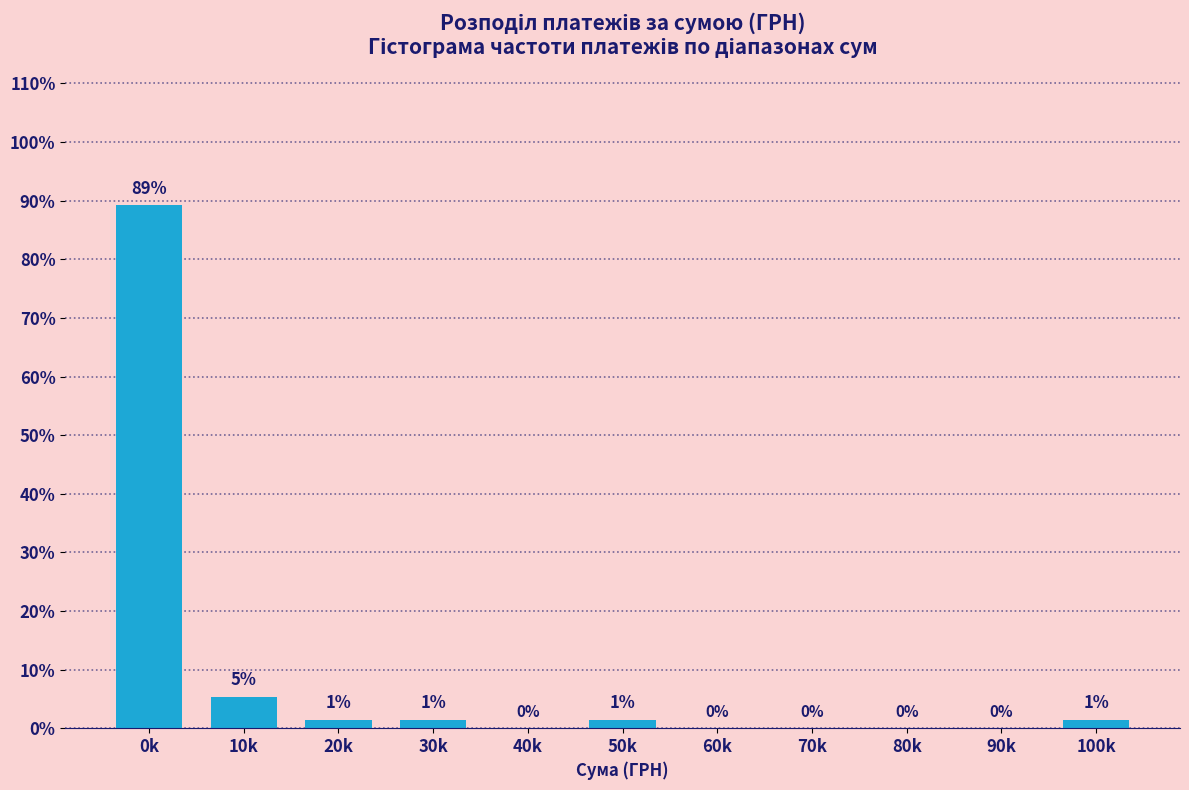

What is the maximum value shown in the chart?

89.2